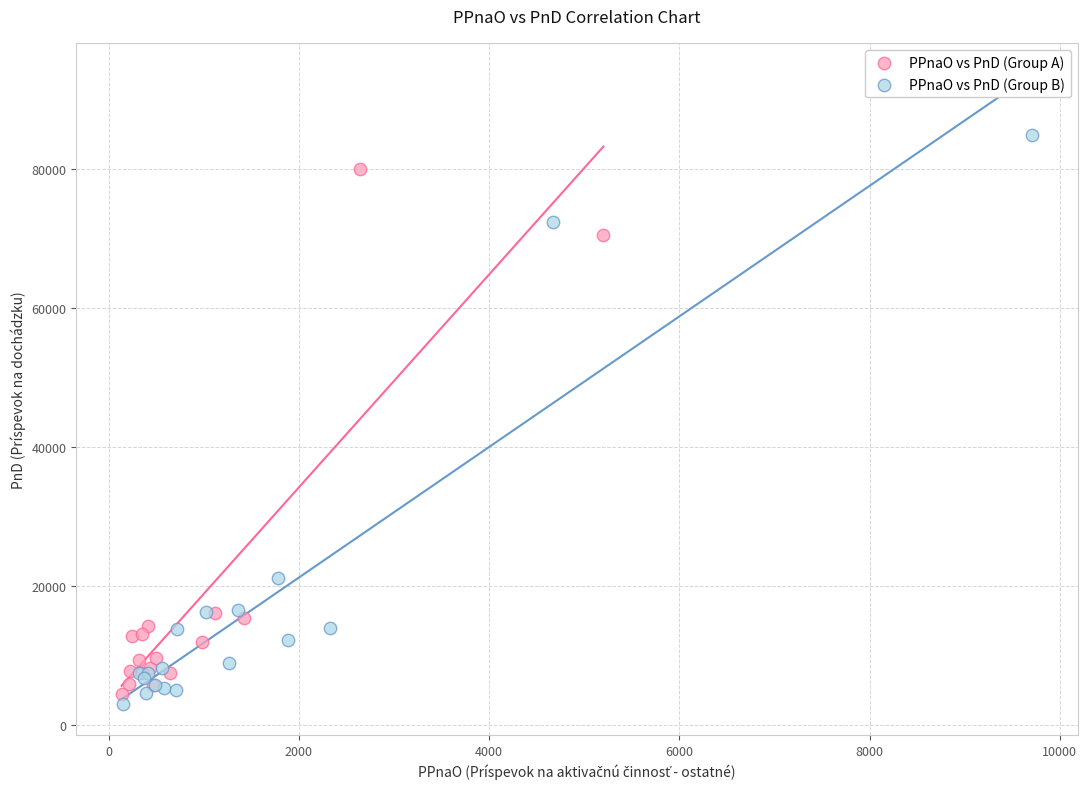

Which series has the largest Y range (max minus min)?

PPnaO vs PnD (Group B)